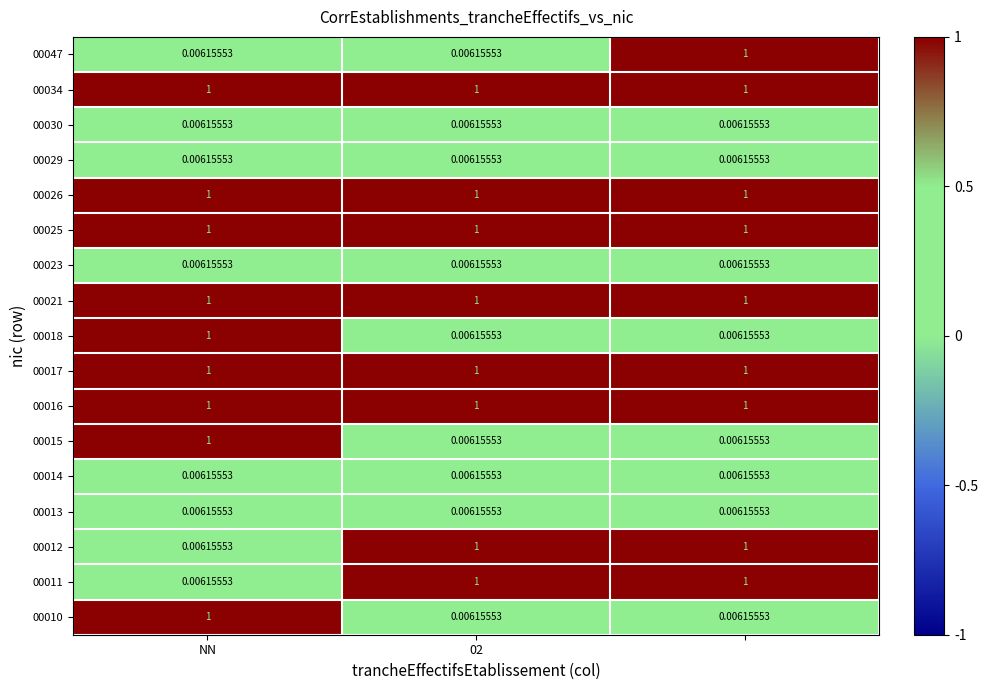

At which category is the sum across all series the highest?

NN